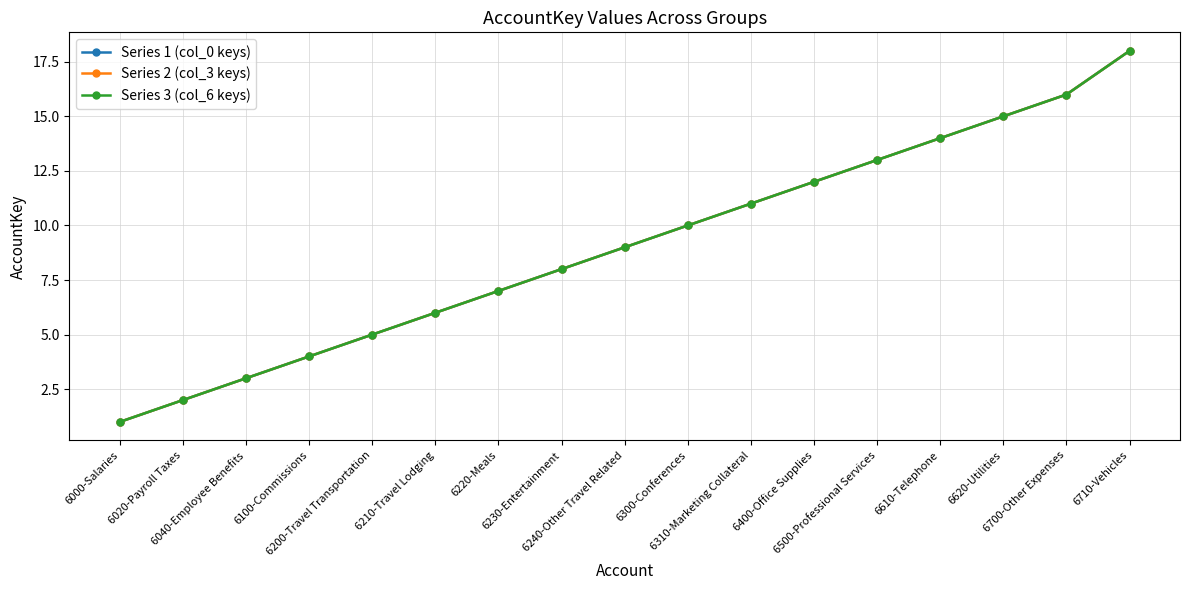

Does the chart have visible grid lines?

Yes